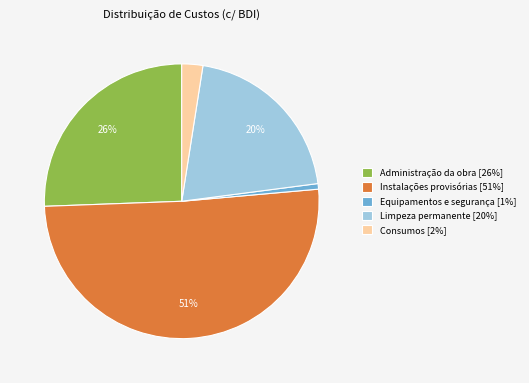

Approximately how many times larger is the value at Limpeza permanente [20%] compared to Instalações provisórias [51%]?

0.4